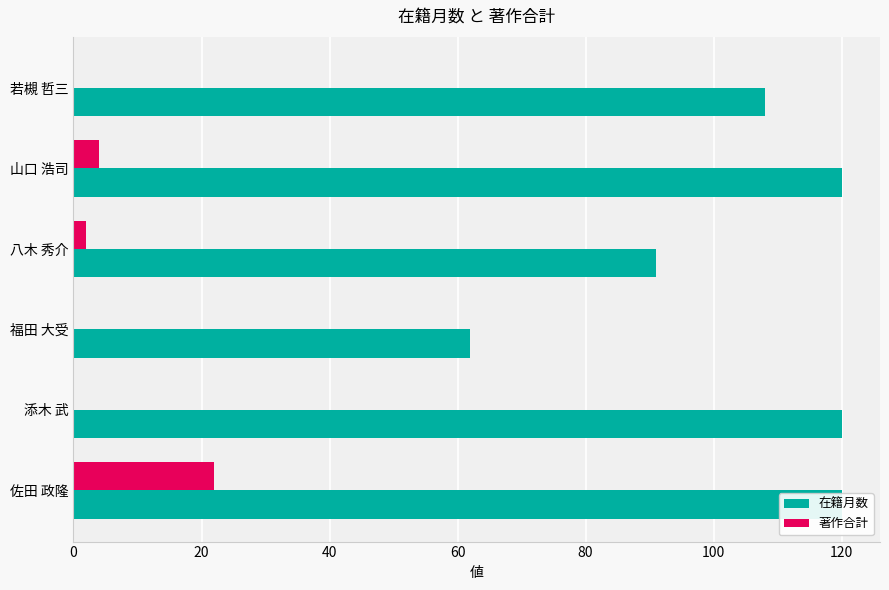

How many groups of bars are there?

6